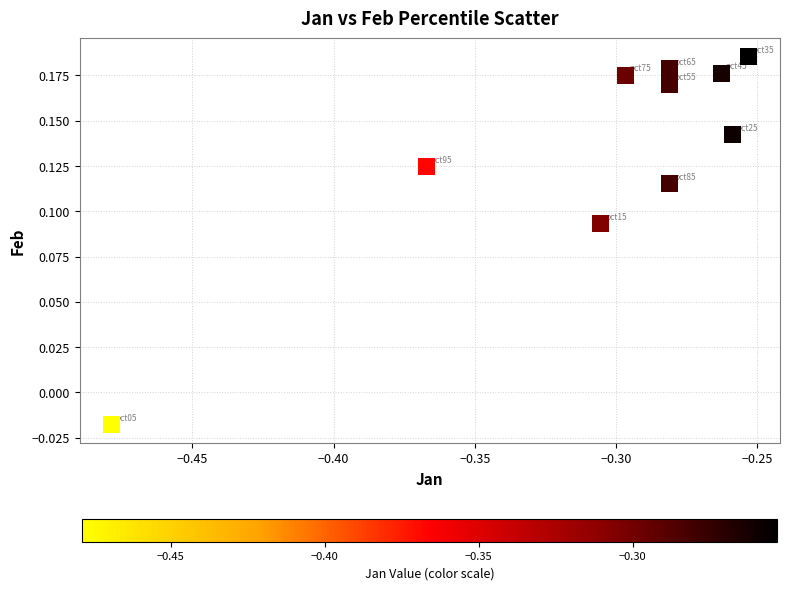

What is the average X value?

-0.3